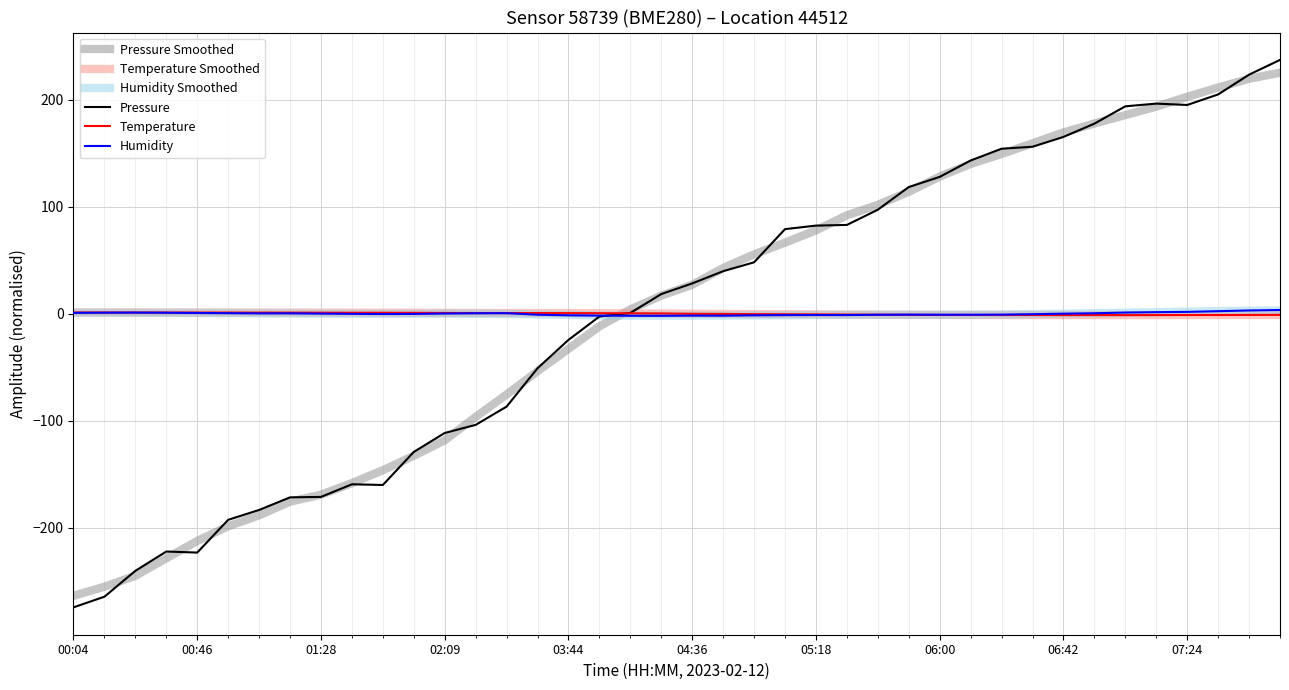

Which series has the widest spread of values?

Pressure